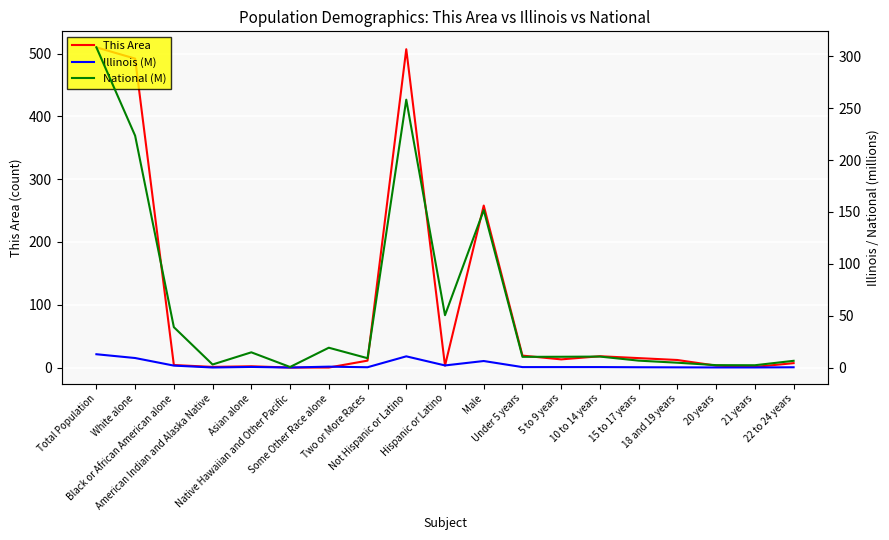

Between which two adjacent categories do This Area and National (M) first intersect?

White alone and Black or African American alone